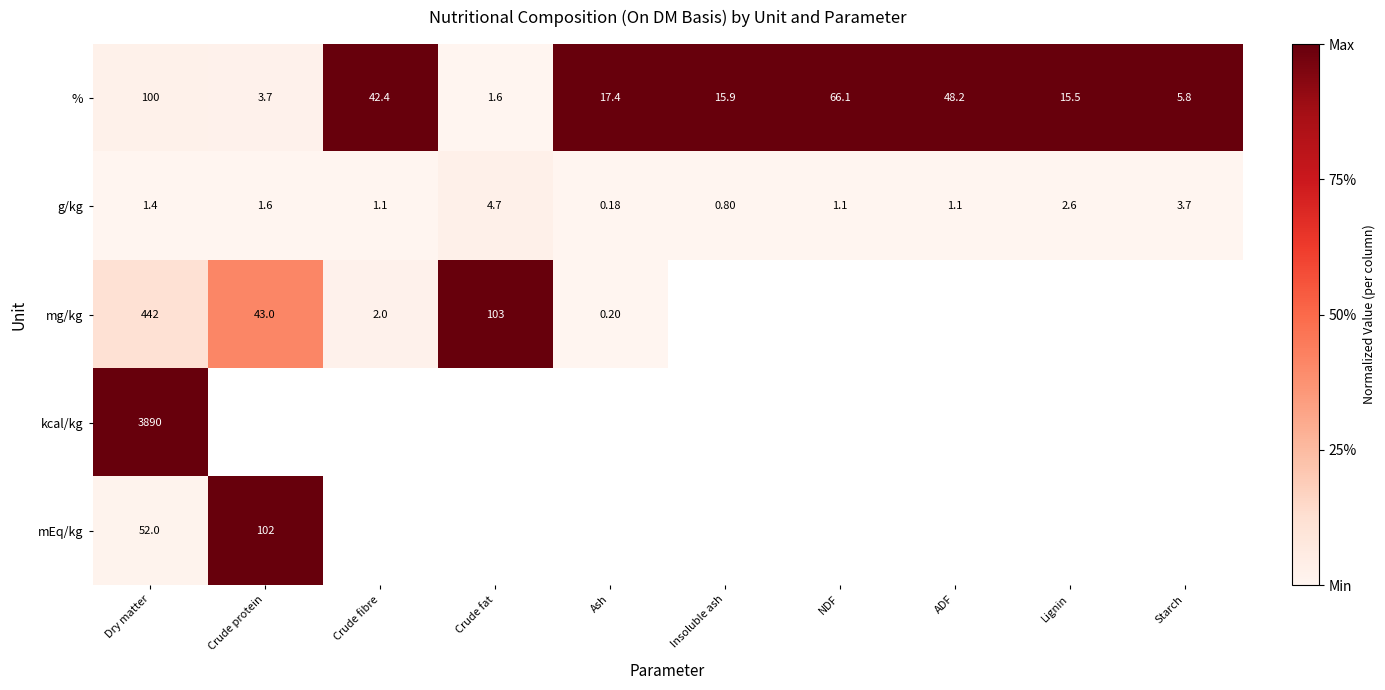

Which category has the lowest value in the g/kg series?

Ash